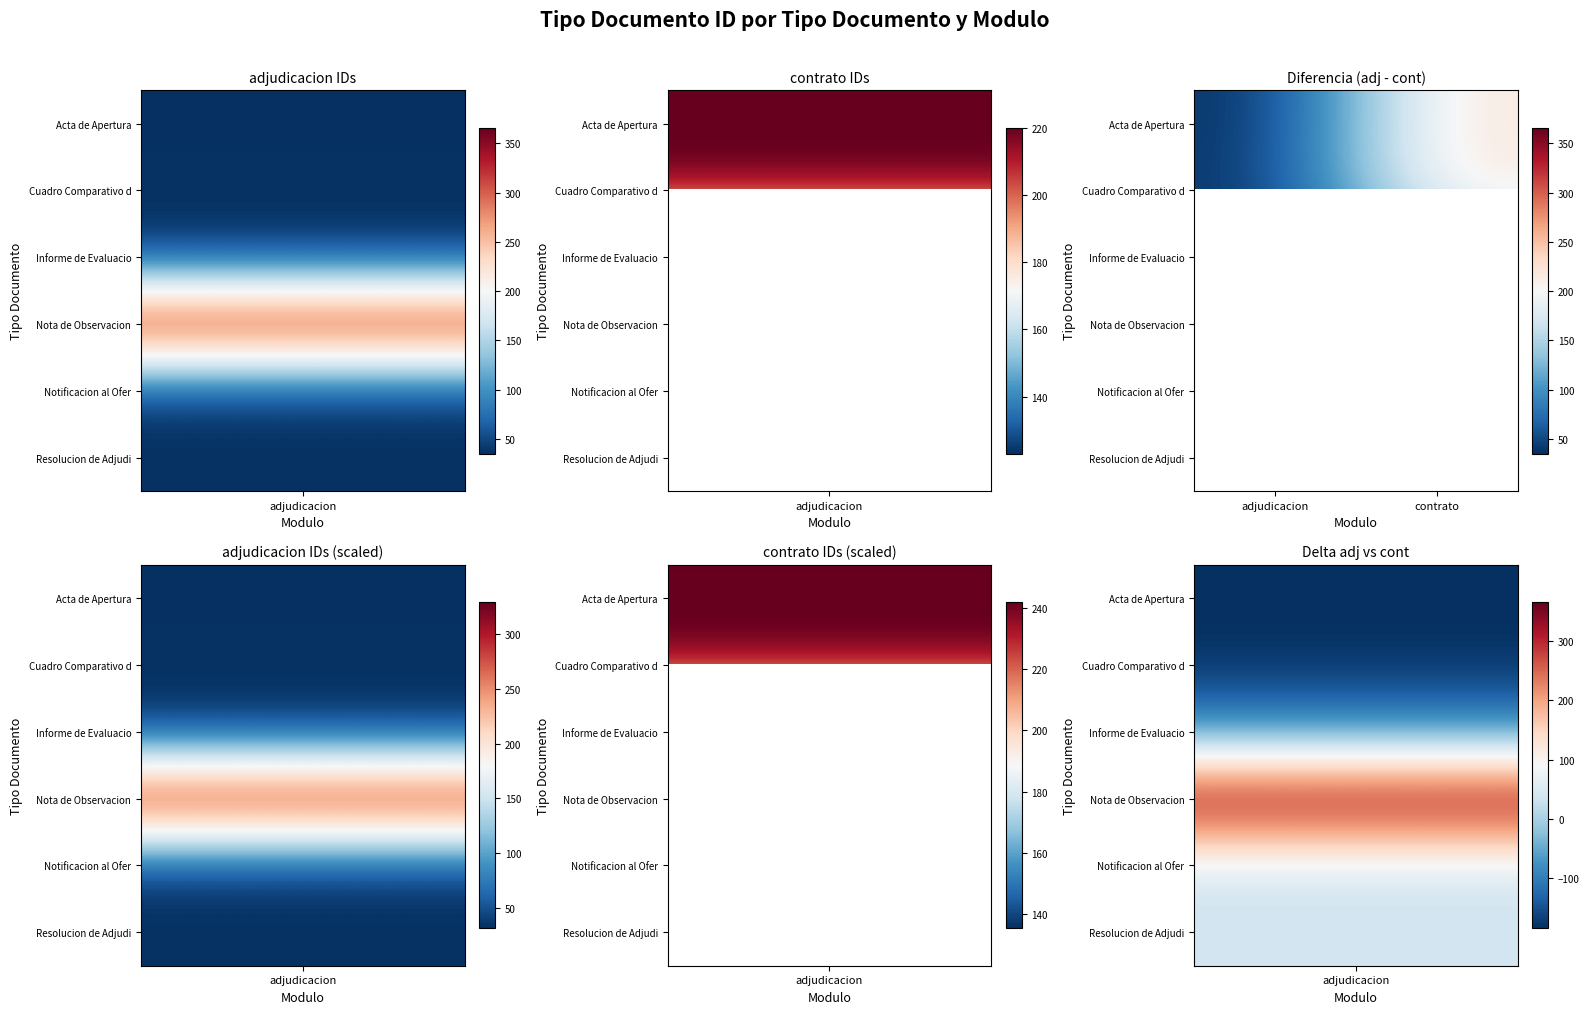

At how many categories does at least one series exceed 258?

1